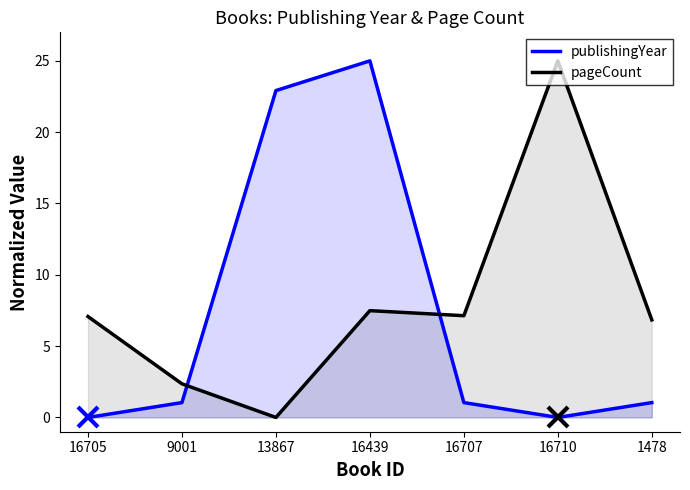

In publishingYear, how many points are lower than both neighbors (excluding endpoints)?

1